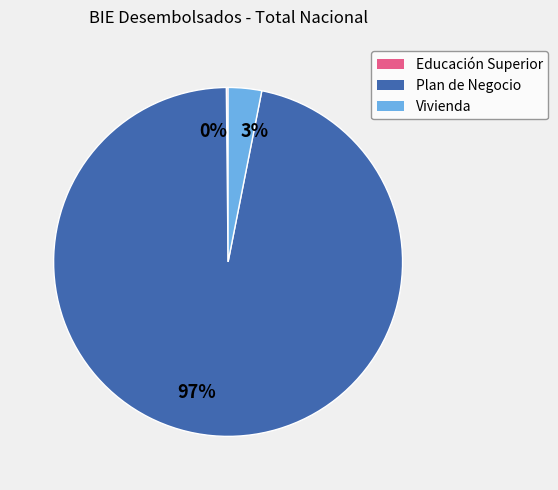

Is it true that 3% is 3% of the pie?

True